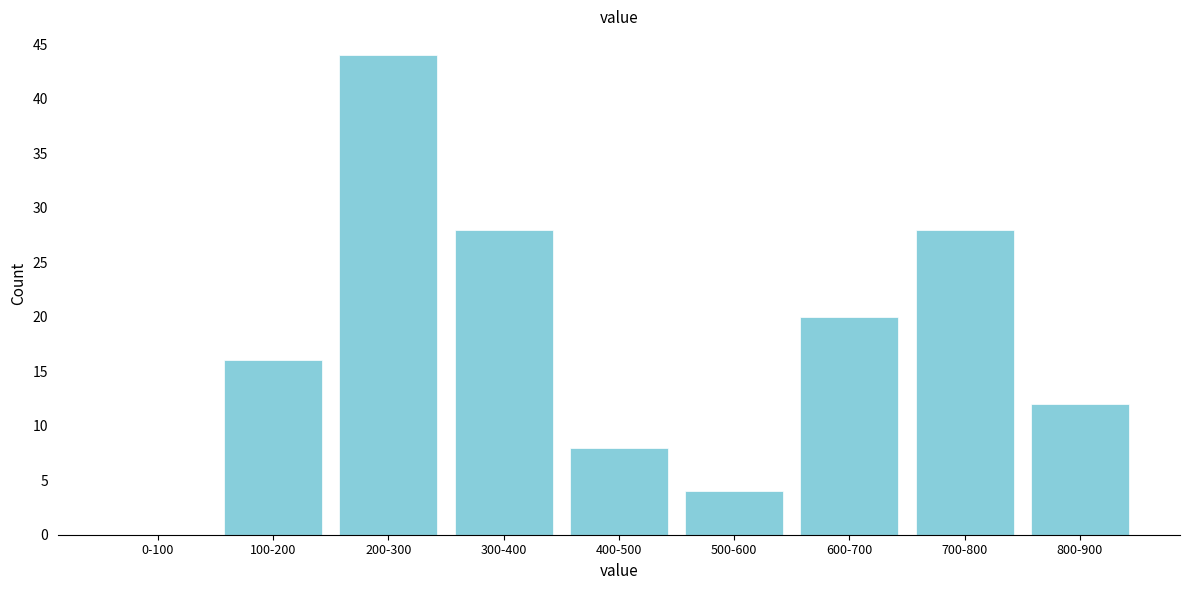

Reading left to right, what are all the values shown in this chart?

0-100=0	100-200=16	200-300=44	300-400=28	400-500=8	500-600=4	600-700=20	700-800=28	800-900=12